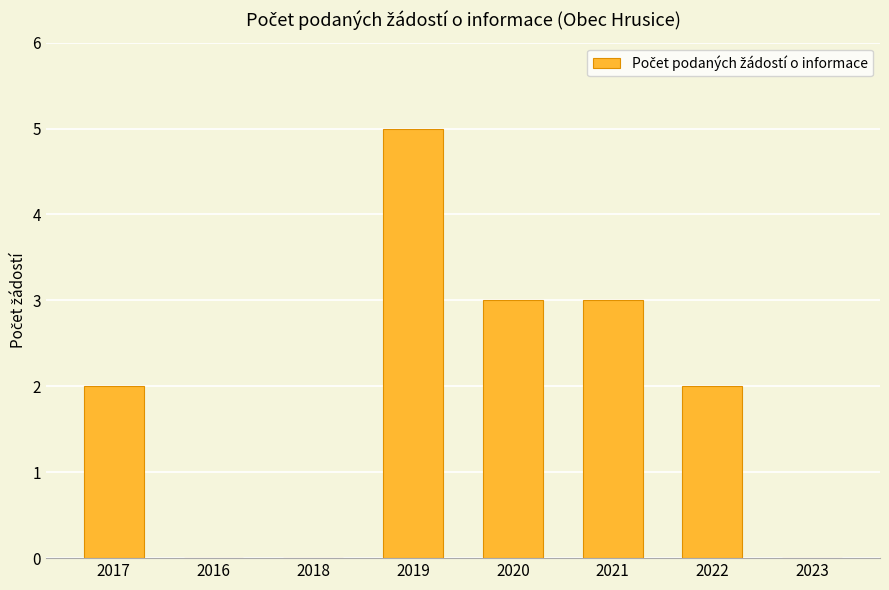

The chart shows a value of 2 at 2020. True or false?

False